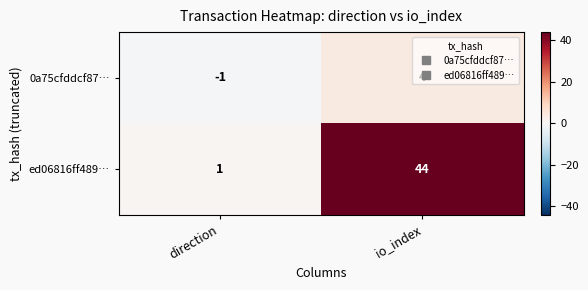

At which label is 0a75cfddcf87… closest to 1?

direction